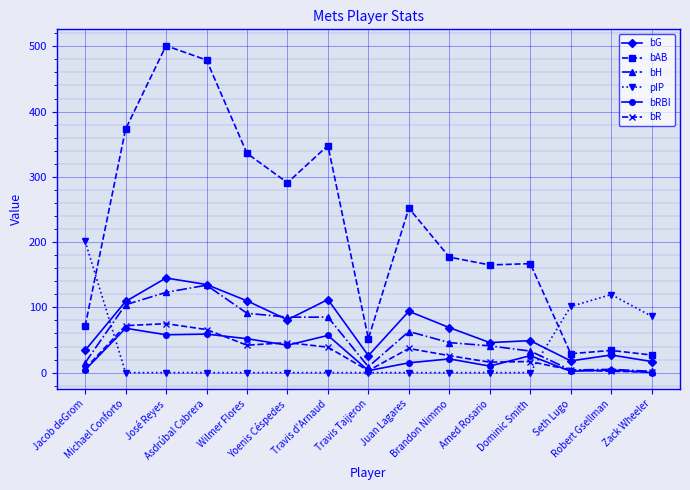

True or false: bRBI and bG intersect in this chart.

False